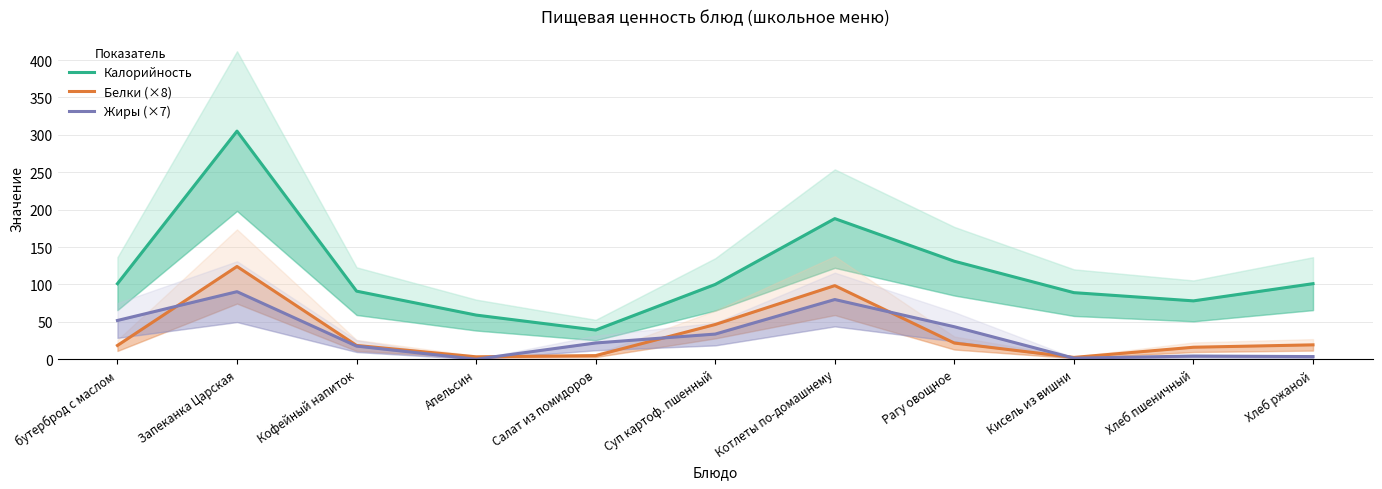

Where is Жиры (×7) nearest to the value 45?

Рагу овощное